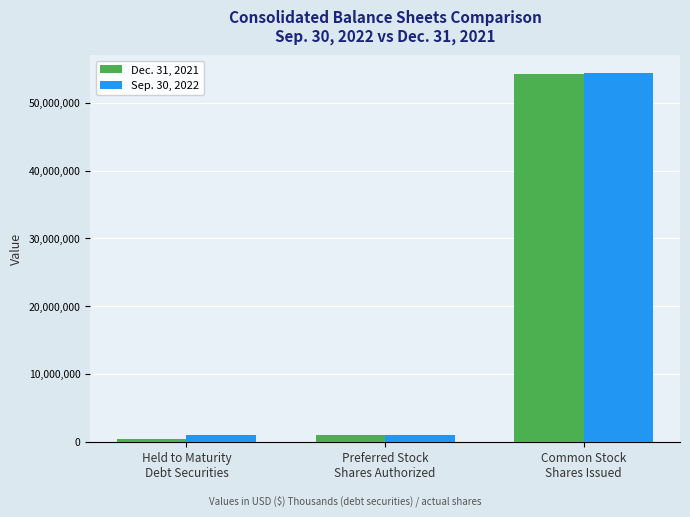

List the series in order of their peak value, highest first.

Sep. 30, 2022, Dec. 31, 2021